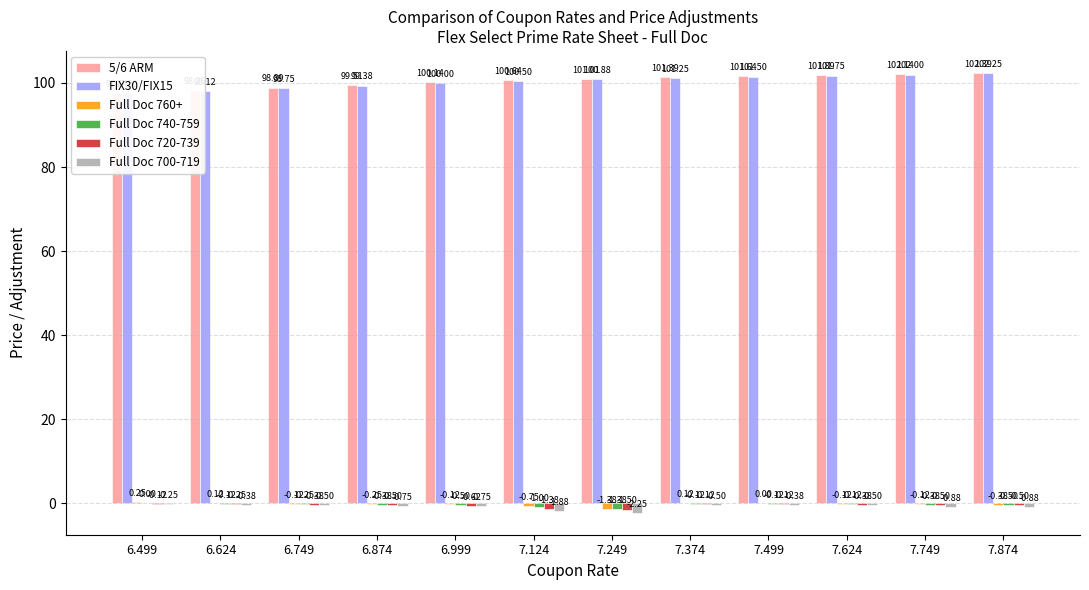

At which label does 5/6 ARM reach its peak?

7.874